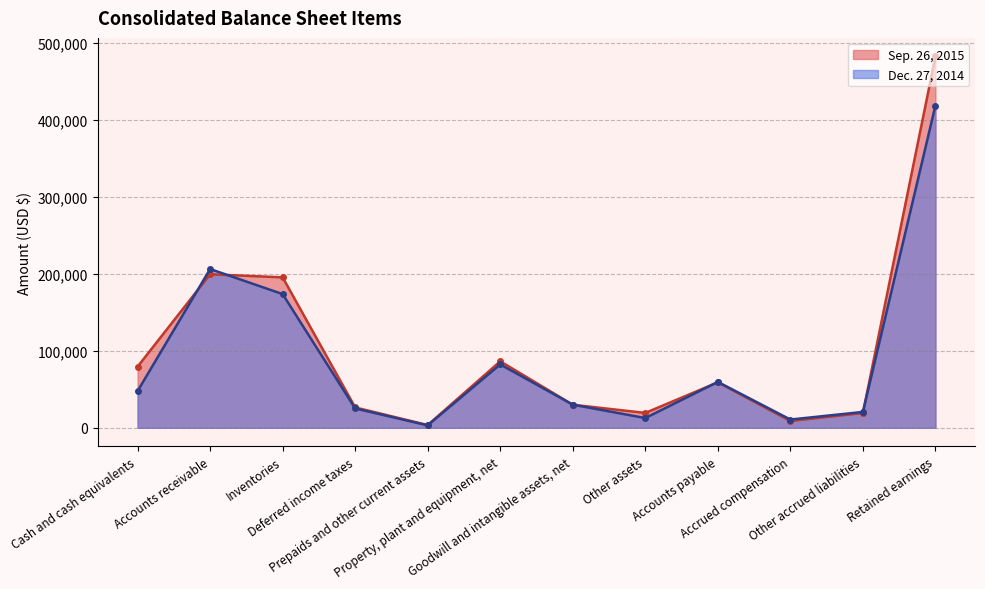

Between Inventories and Property, plant and equipment, net, which series saw the biggest shift?

Sep. 26, 2015